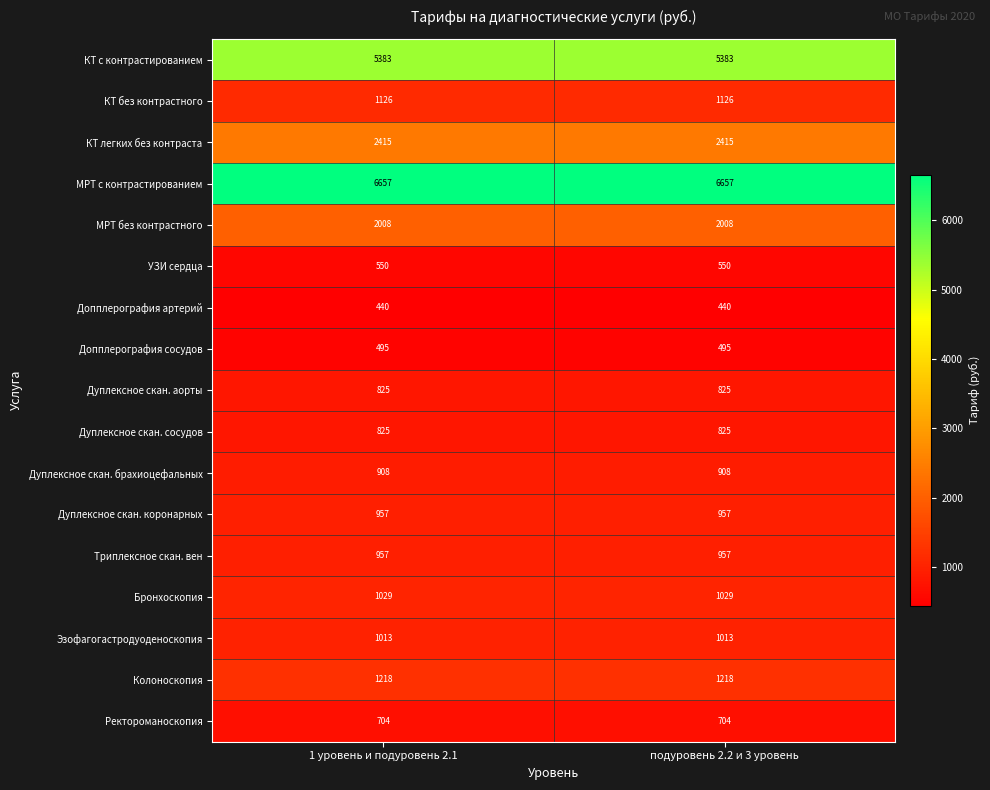

Which series has the largest total across all categories?

МРТ с контрастированием